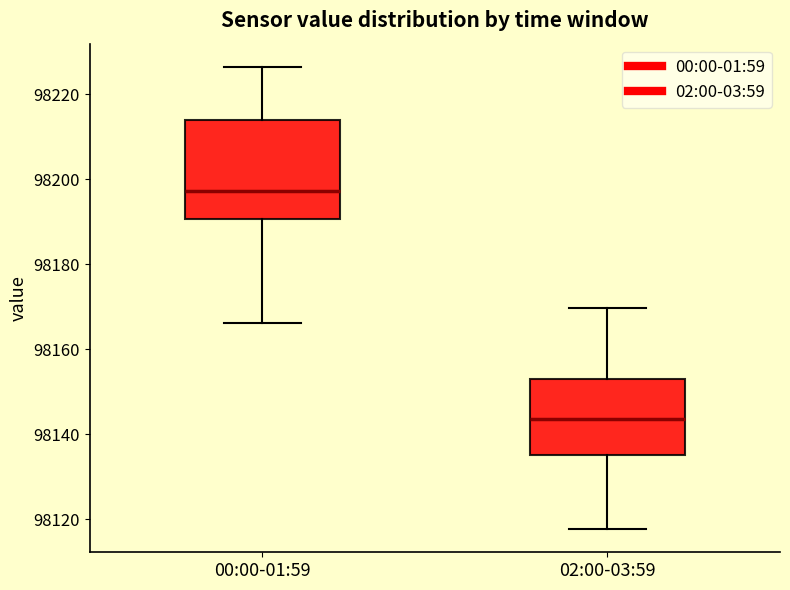

Reading left to right, transcribe this box plot: for each box, give where its median line is, the range the box spans, and where its two whiskers end, as read against the y-axis. The values are not printed on the chart, so give them approximately, as read against the axis.

00:00-01:59: median 98198, box 98190 to 98214, whiskers 98166 to 98226
02:00-03:59: median 98144, box 98136 to 98152, whiskers 98118 to 98170